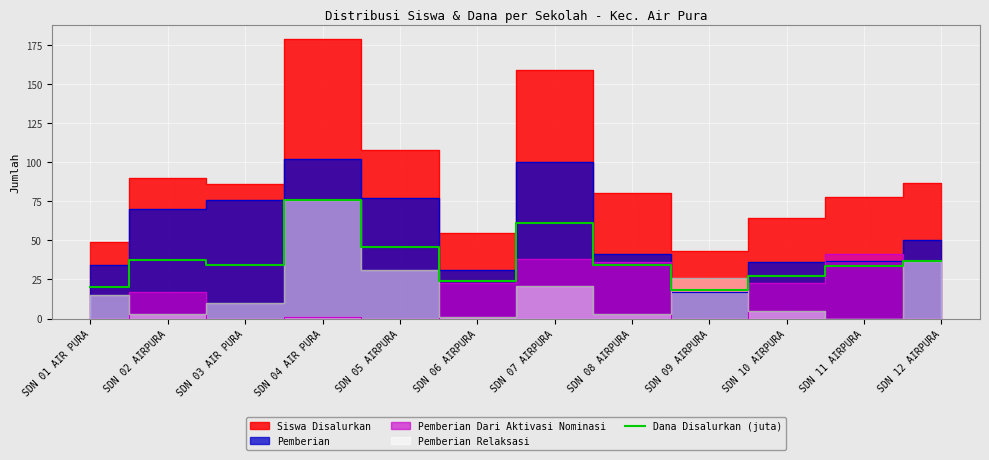

What is the ratio of the value at SDN 12 AIRPURA to the value at SDN 11 AIRPURA?

1.1